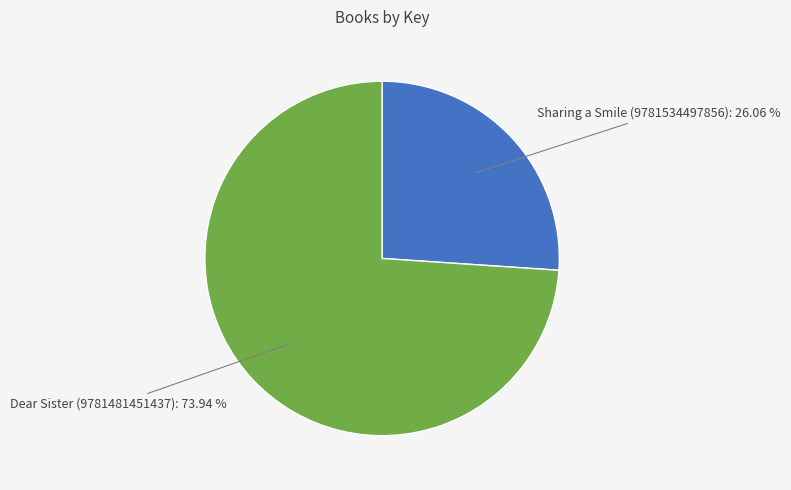

What is the ratio of the value at Sharing a Smile (9781534497856) to the value at Dear Sister (9781481451437)?

0.4